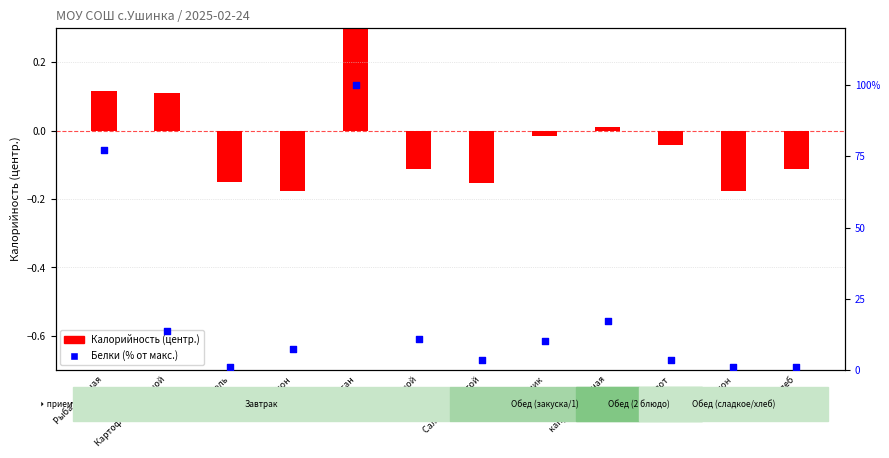

What are all the series names shown in the legend?

Калорийность (центр.), Белки (% от макс.)